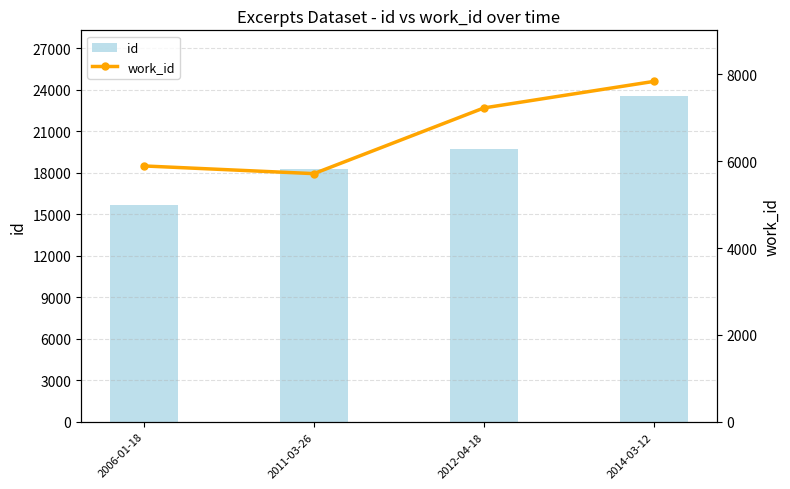

How many bars are there in each group?

2